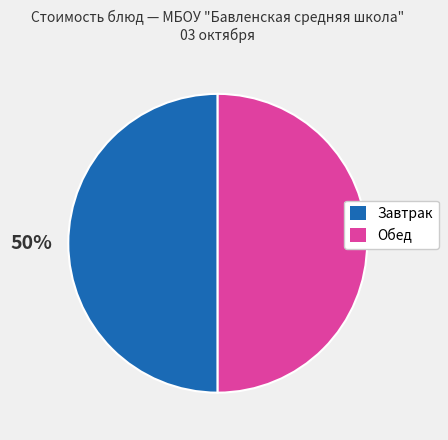

How many slices are in this pie chart?

2